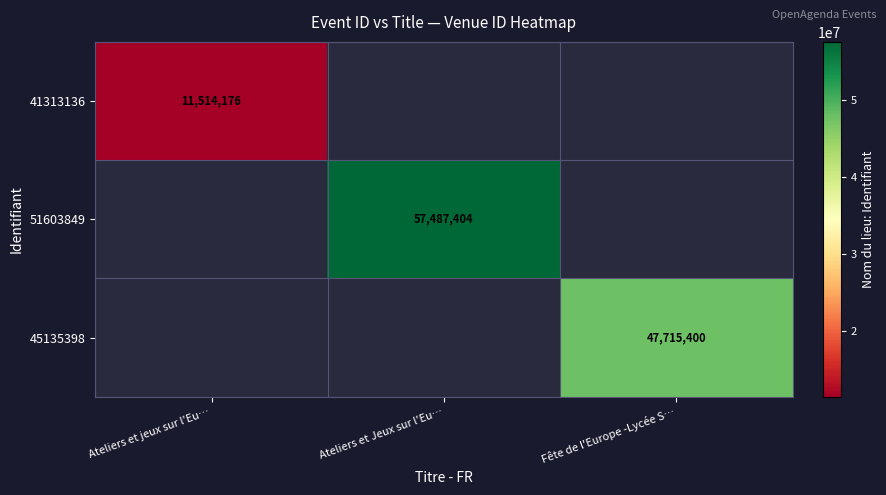

At which category does the chart reach its minimum across all series?

Ateliers et jeux sur l'Eu…